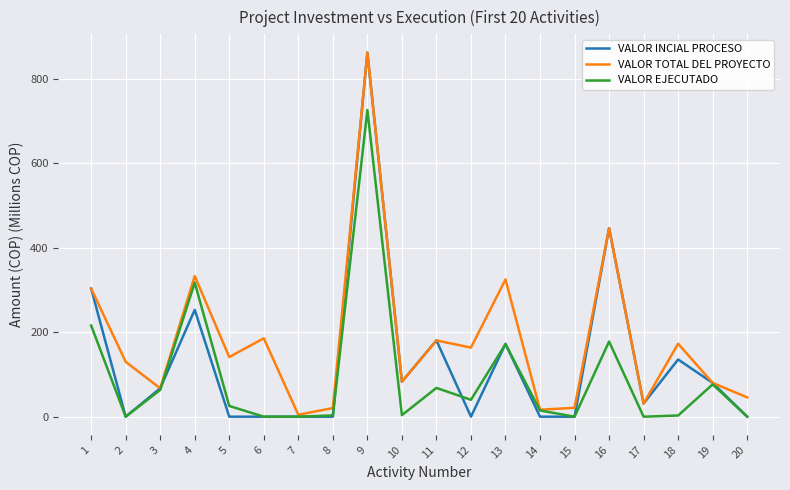

Rank the series by their average value, from highest to lowest.

VALOR TOTAL DEL PROYECTO, VALOR INCIAL PROCESO, VALOR EJECUTADO